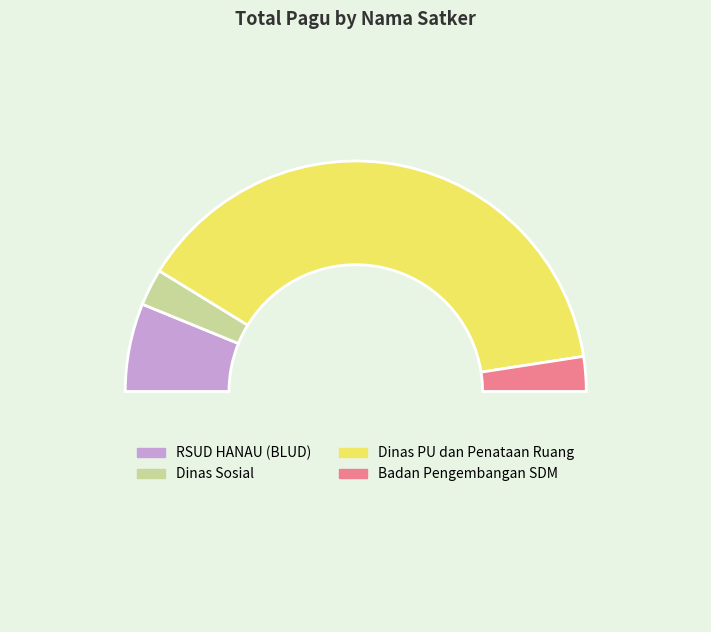

How many slices are in this pie chart?

5